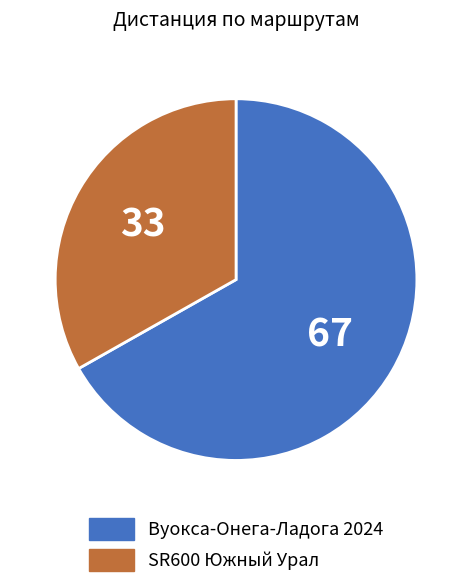

Which category has the biggest portion of the pie?

Вуокса-Онега-Ладога 2024